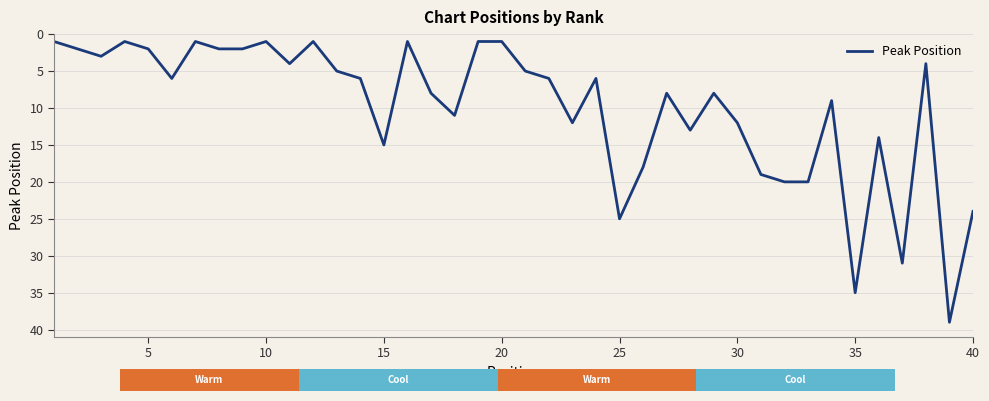

What is the maximum value for Peak Position?

39